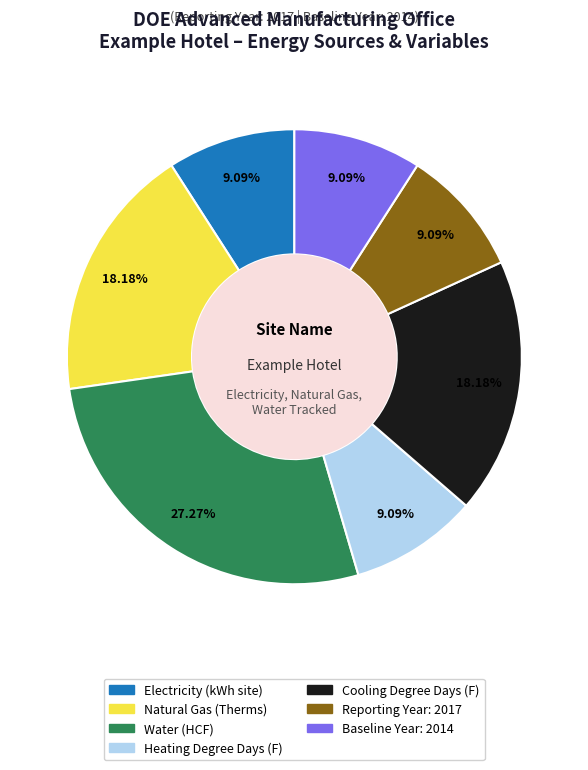

Which has a higher value, Water or Baseline Year: 2014?

Water